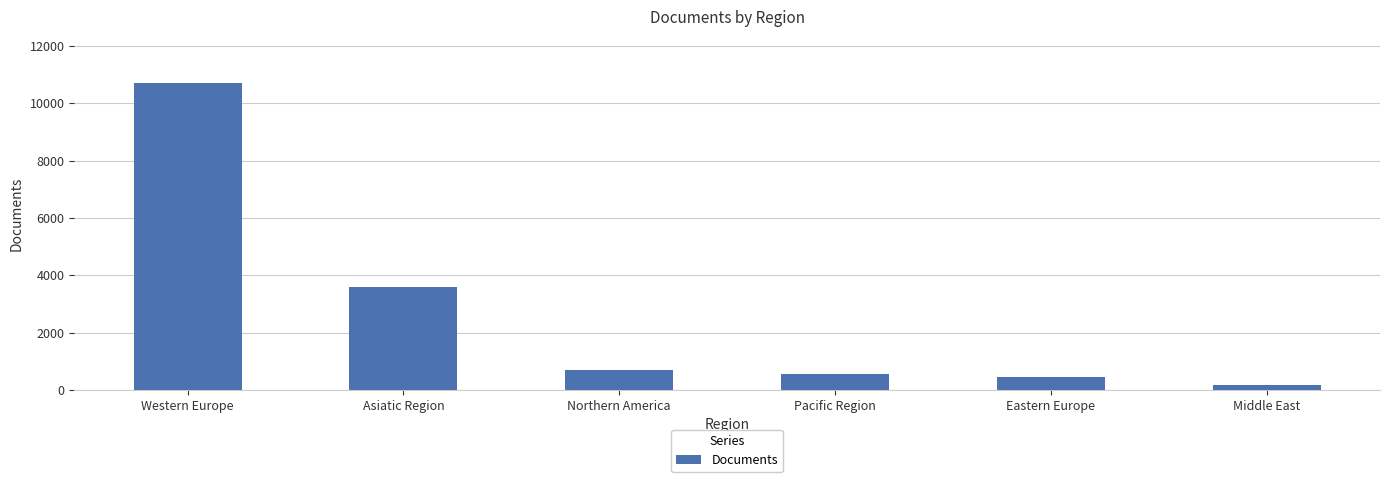

What is the minimum value shown in the chart?

177